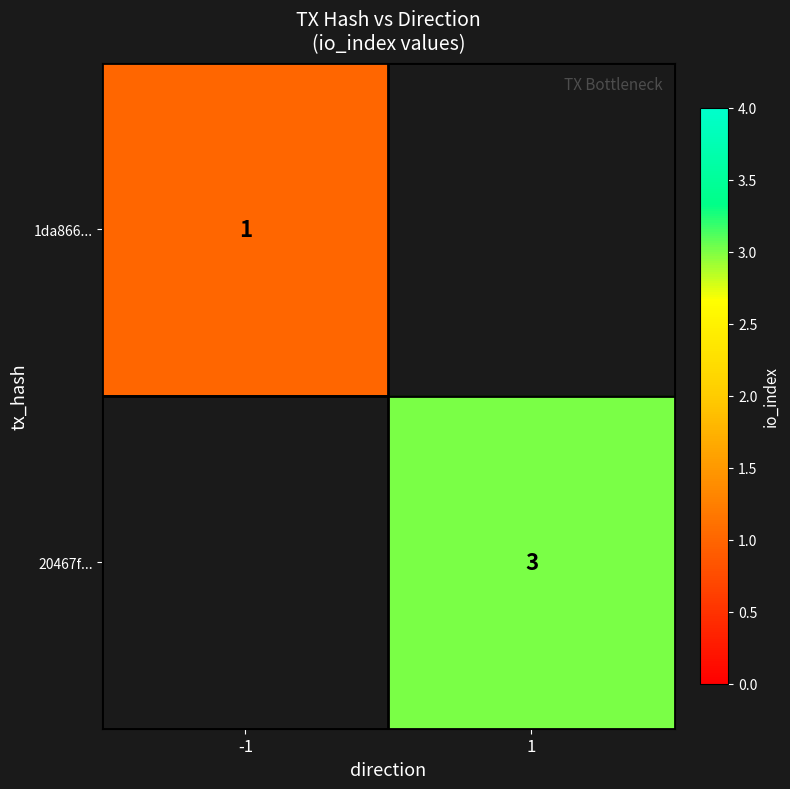

At how many categories does at least one series exceed 2?

1